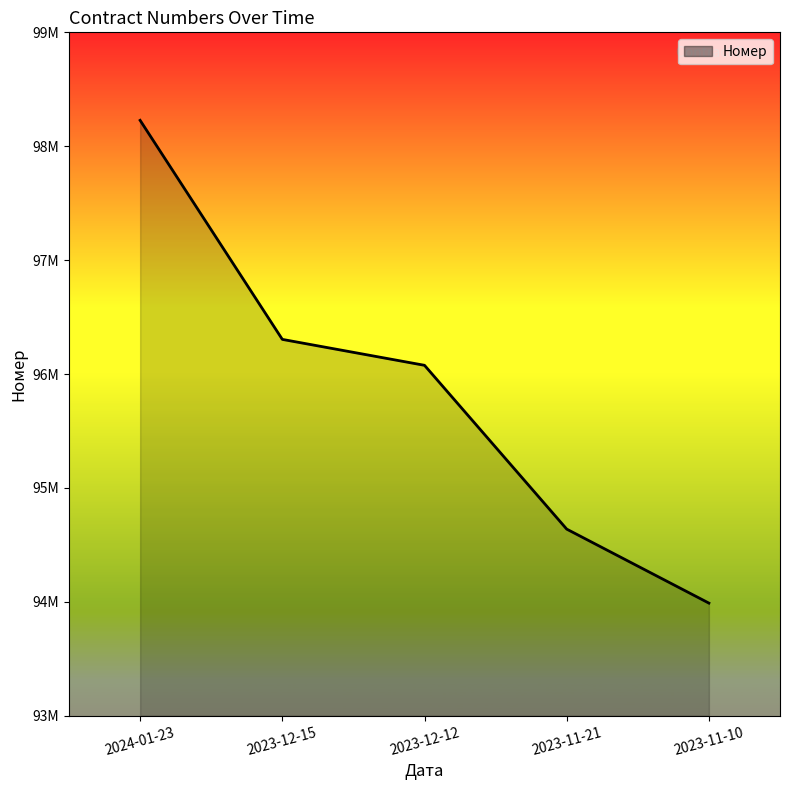

The value at 2023-11-21 is 94638354. True or false?

True